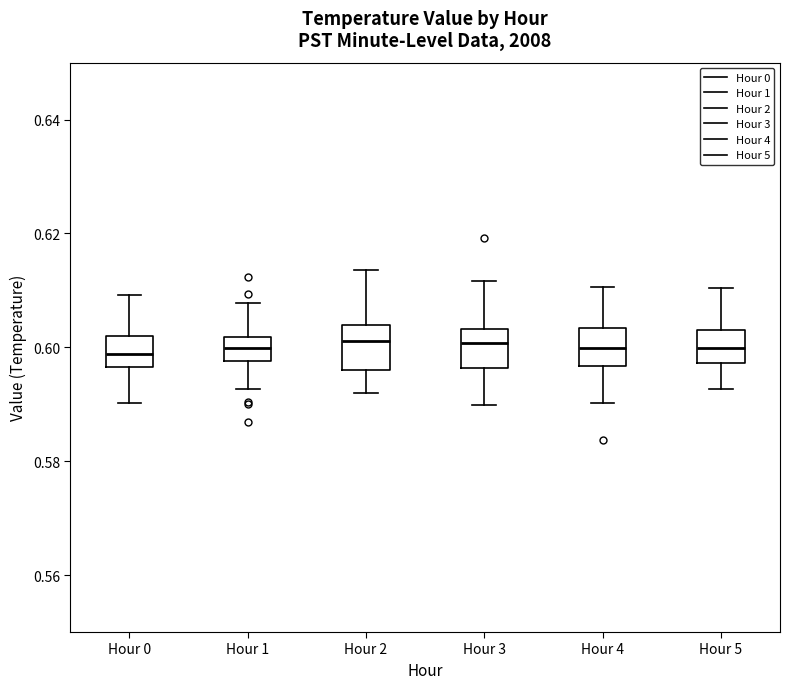

Reading left to right, read every box against the y-axis: the position of its median line, the range the box covers, and the ends of its whiskers. The values are not printed on the chart, so give them approximately, as read against the axis.

Hour 0: median 0.598, box 0.596 to 0.602, whiskers 0.590 to 0.610
Hour 1: median 0.600, box 0.598 to 0.602, whiskers 0.592 to 0.608
Hour 2: median 0.602, box 0.596 to 0.604, whiskers 0.592 to 0.614
Hour 3: median 0.600, box 0.596 to 0.604, whiskers 0.590 to 0.612
Hour 4: median 0.600, box 0.596 to 0.604, whiskers 0.590 to 0.610
Hour 5: median 0.600, box 0.598 to 0.604, whiskers 0.592 to 0.610